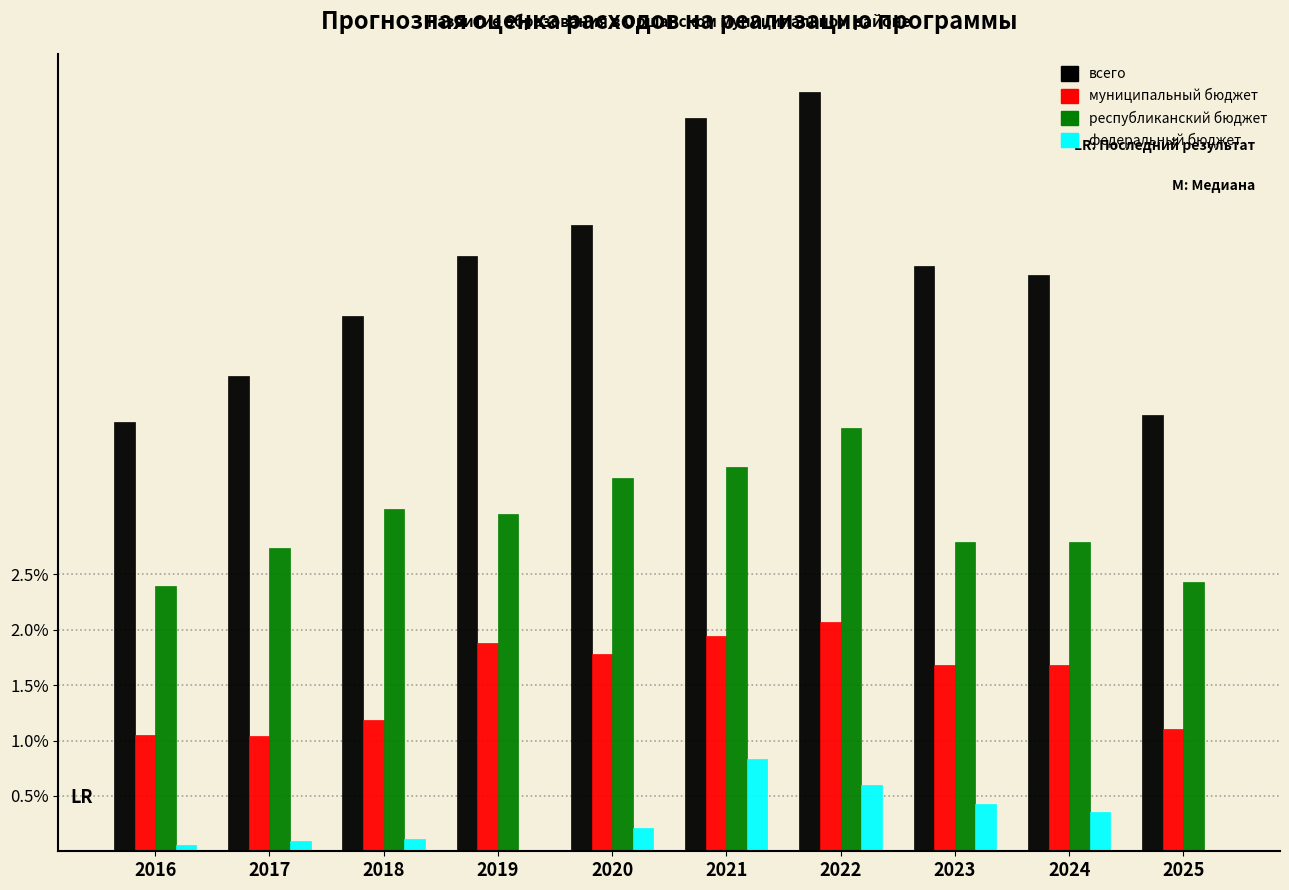

What are all the series names shown in the legend?

всего, муниципальный бюджет, республиканский бюджет, федеральный бюджет